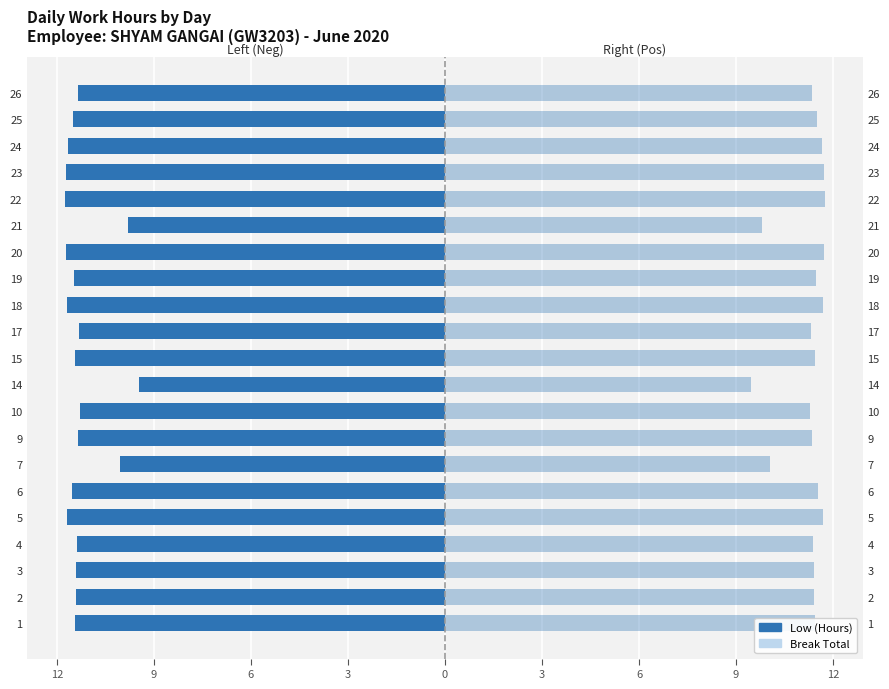

At how many categories does at least one series exceed -5?

21